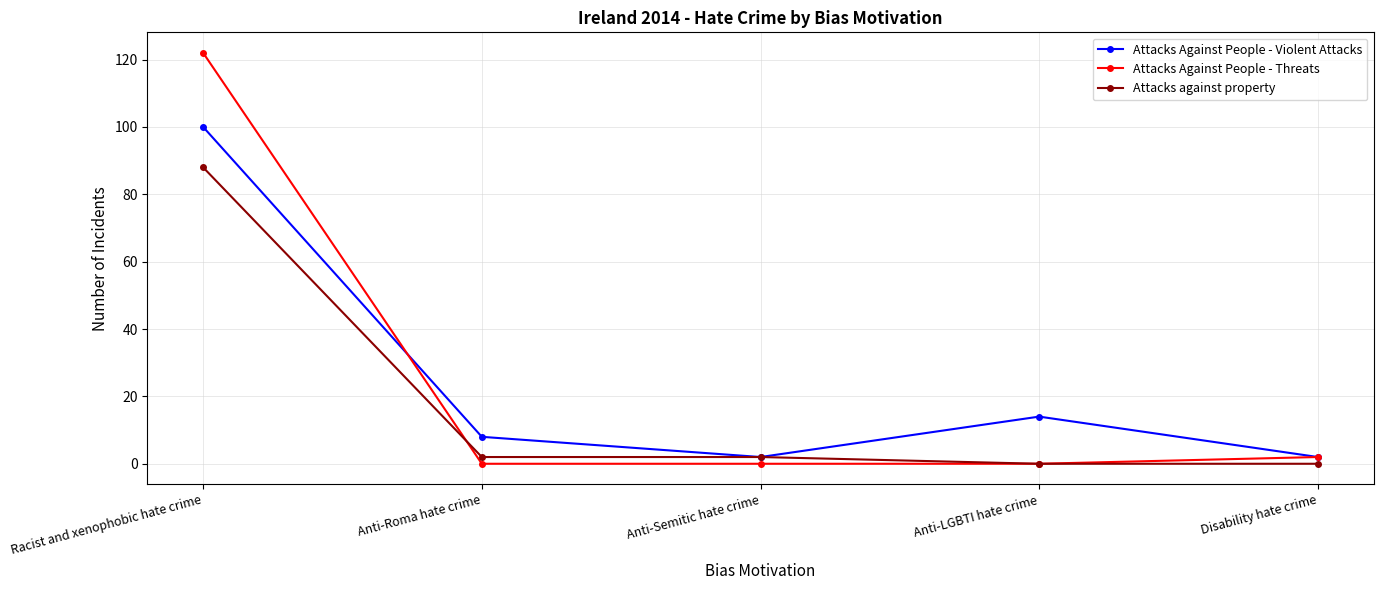

What is the maximum value shown in the chart?

122